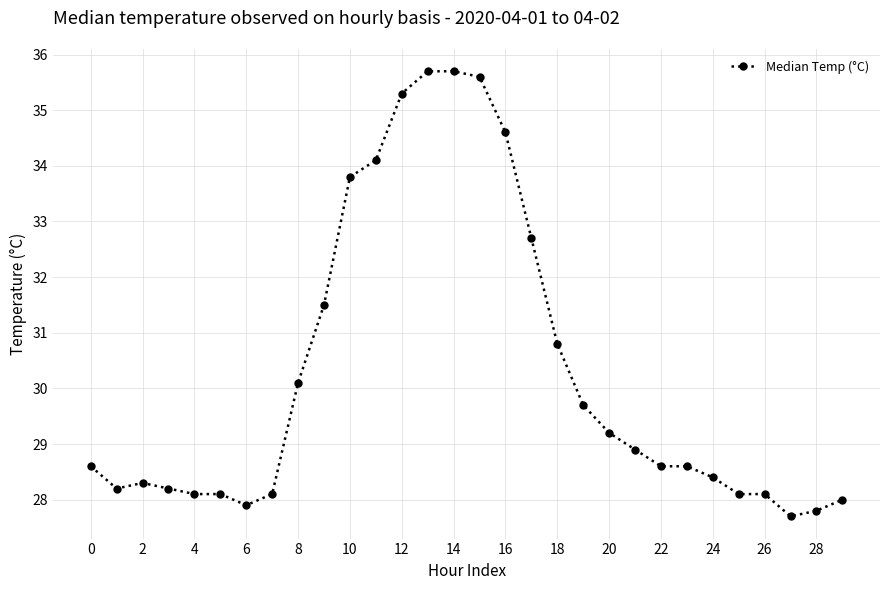

What is the value of the 18th point from the left?

32.7